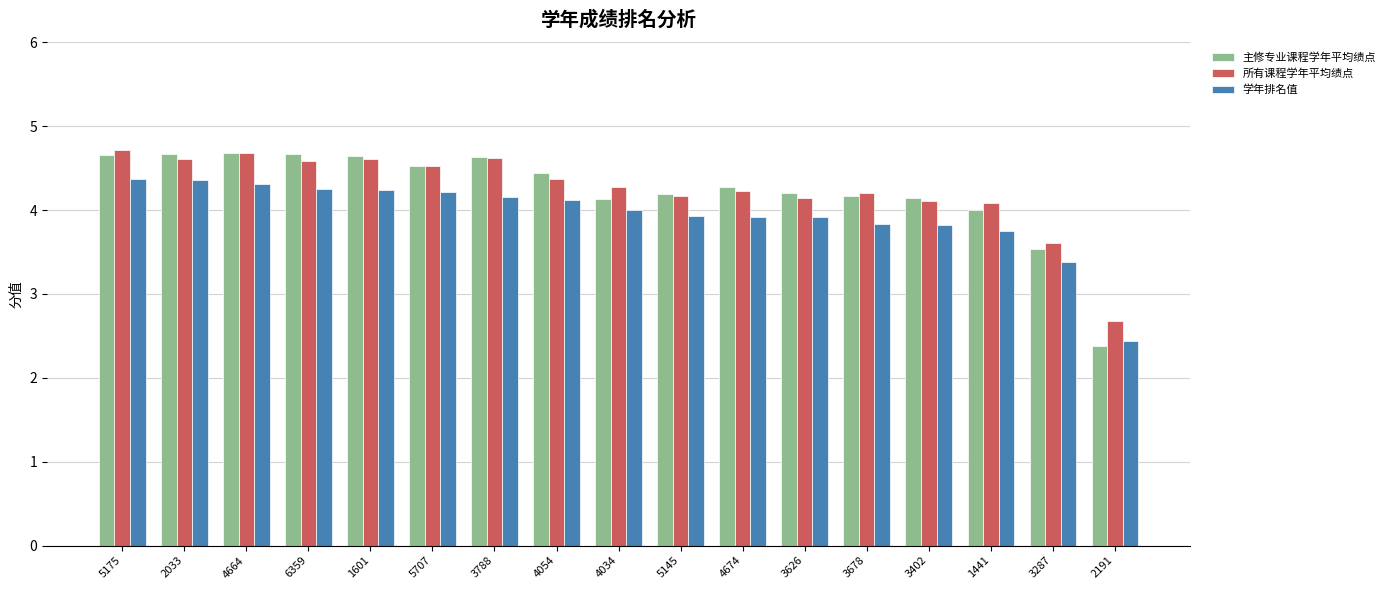

What is the difference between the highest and lowest values at 3626?

0.3